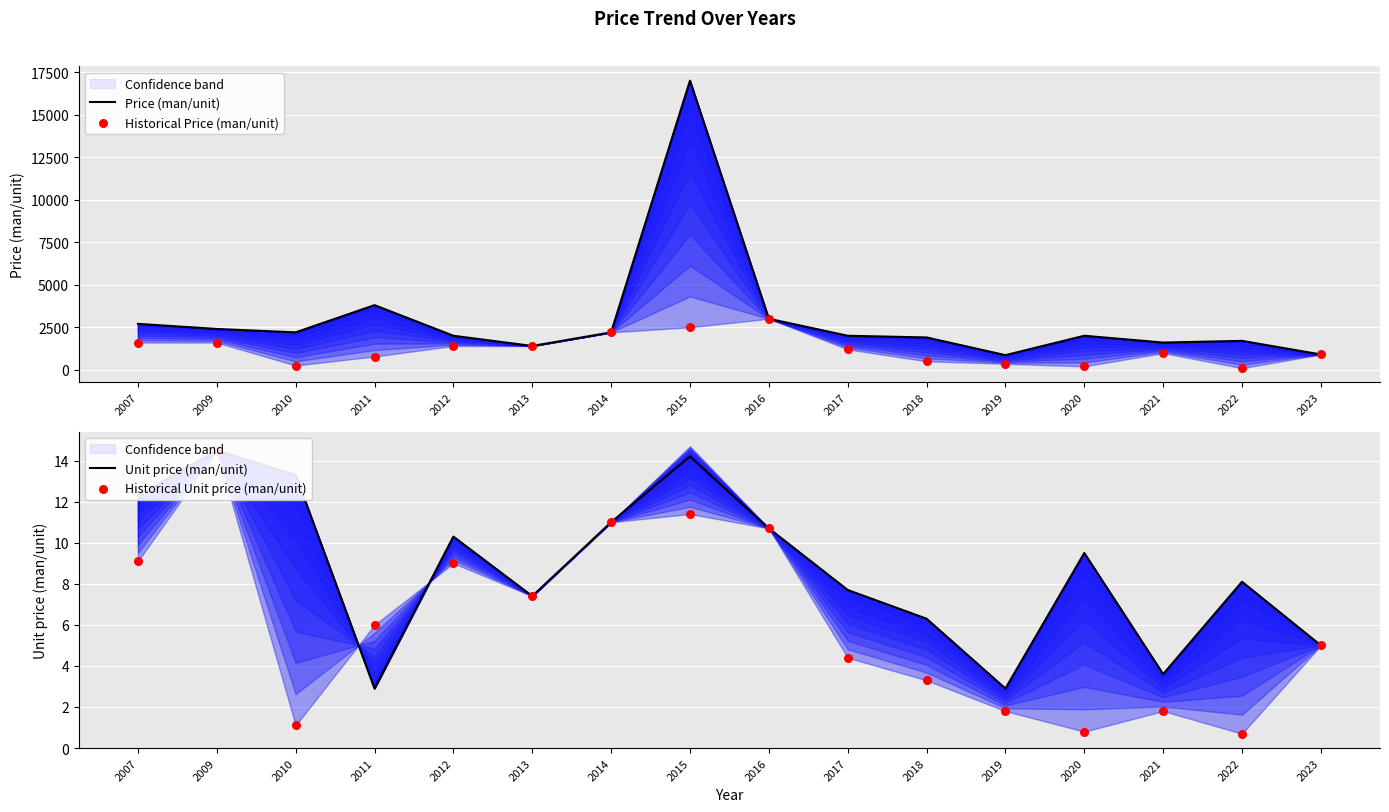

Which series reaches the maximum Y coordinate?

Price (man/unit)